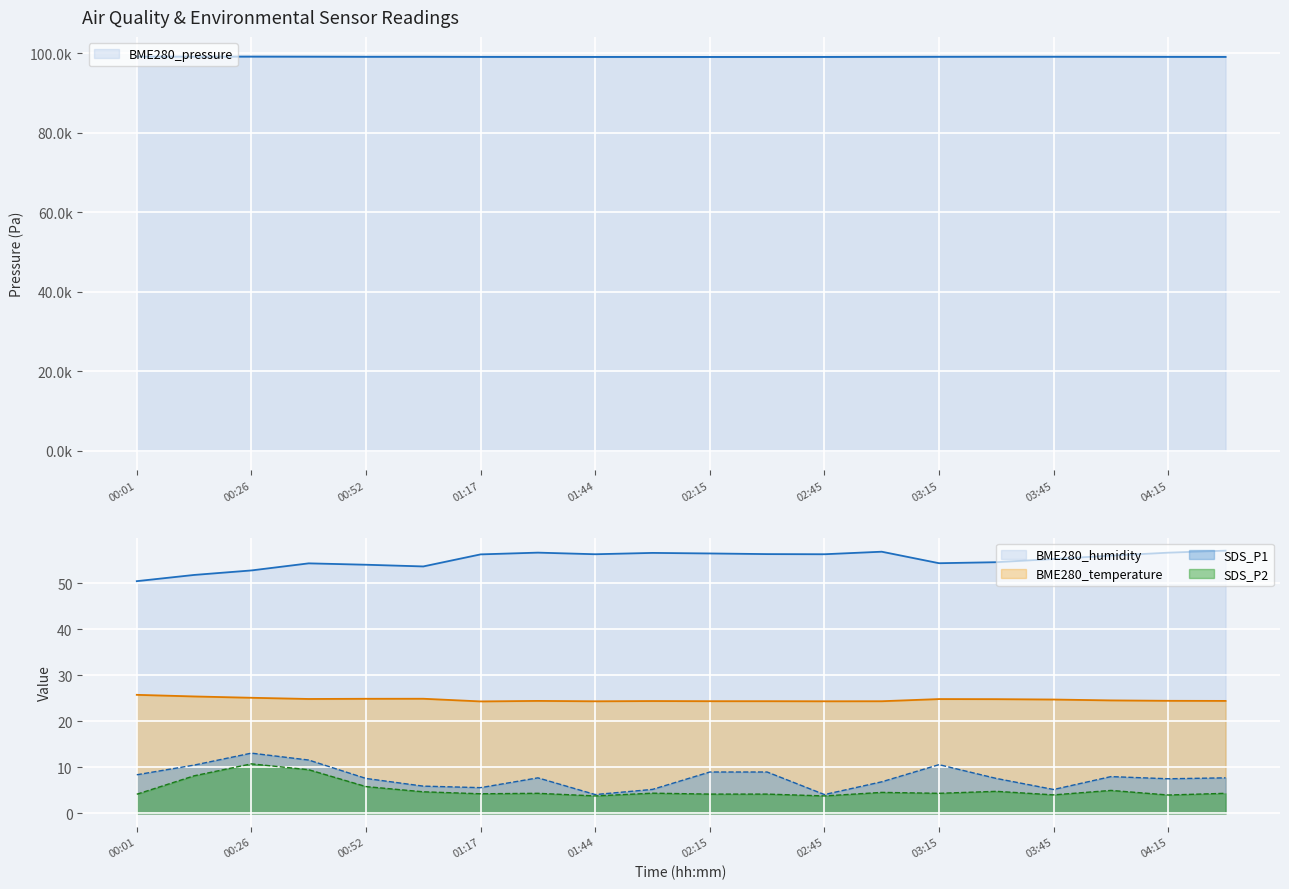

What is the difference between the maximum and minimum values in the SDS_P1 series?

9.0